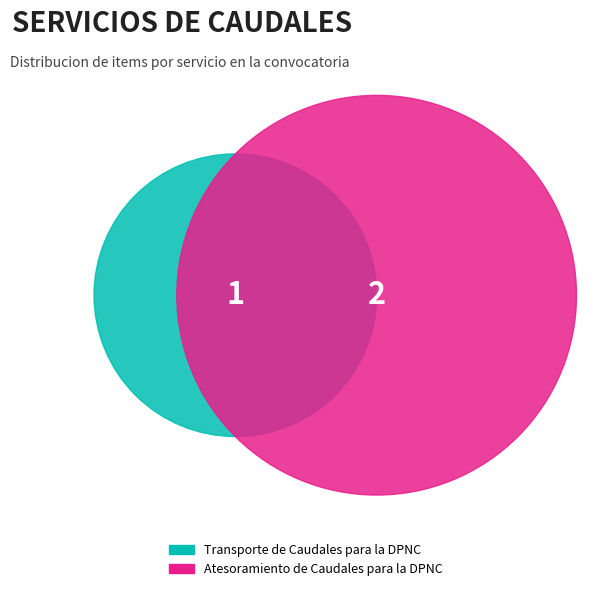

To the nearest percent, what percentage of the pie is Transporte de Caudales para la DPNC?

33%